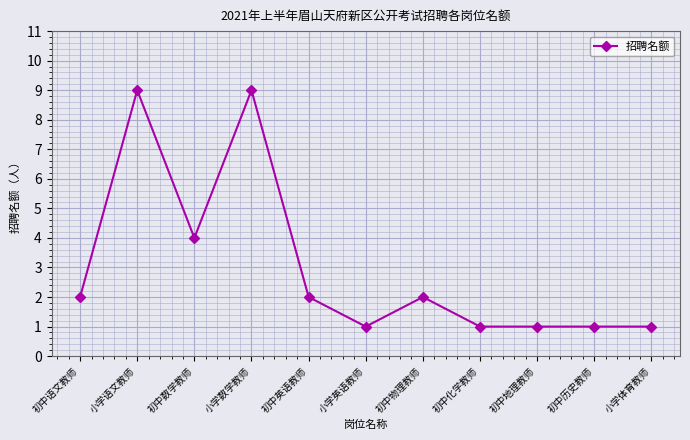

The value at 初中英语教师 is 0. True or false?

False